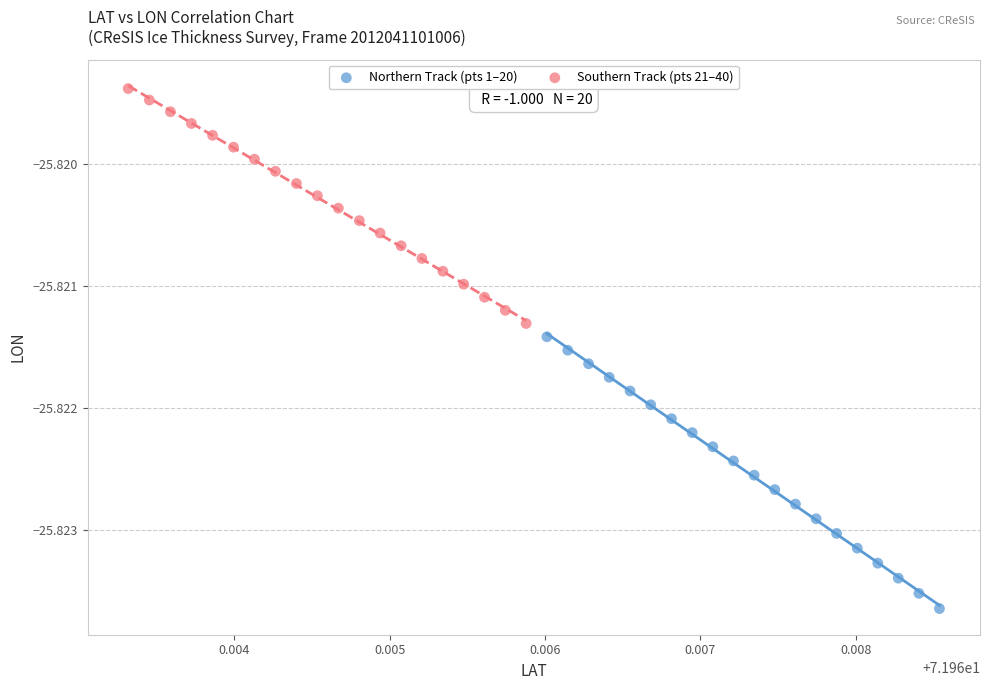

Which series contains the lowest Y value?

Northern Track (pts 1–20)